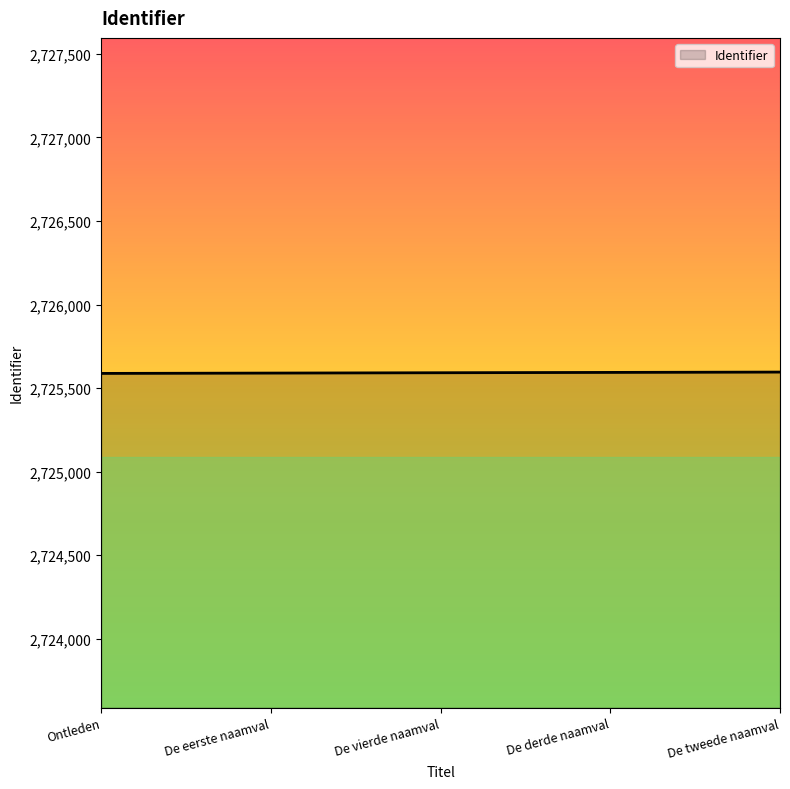

Is it true that the value at De eerste naamval is 1492872?

False